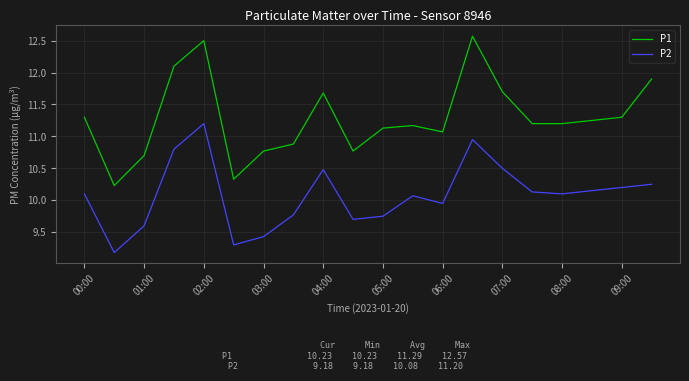

Which series has the widest spread of values?

P1